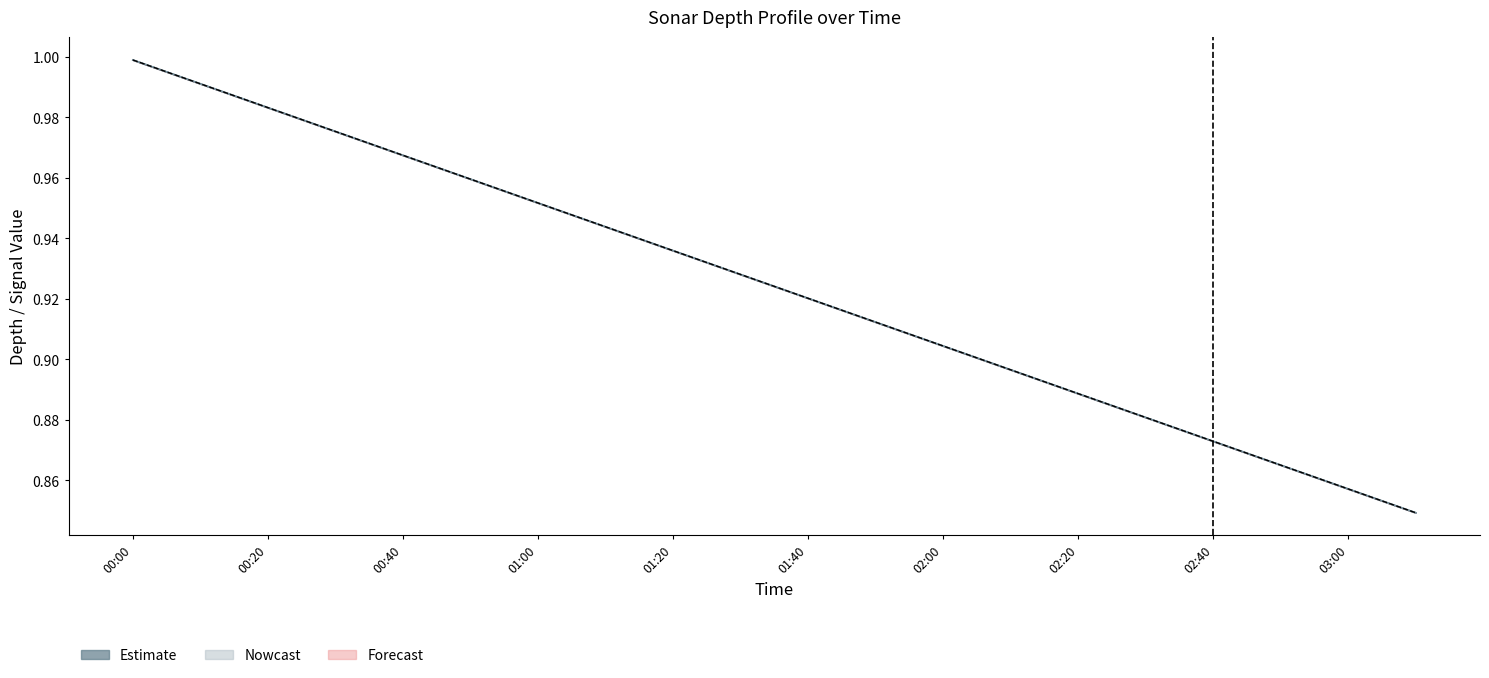

At which category is the sum across all series the highest?

00:00